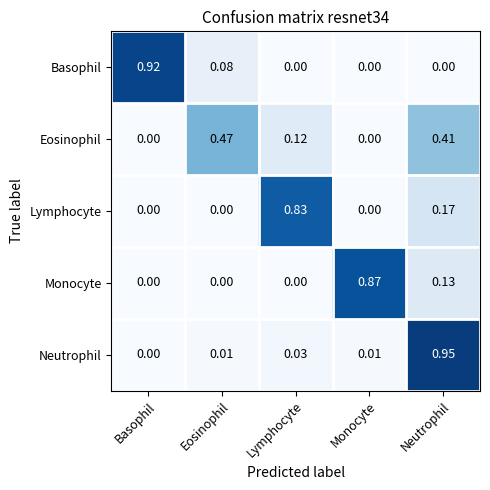

Which series has the largest range (max minus min)?

Neutrophil